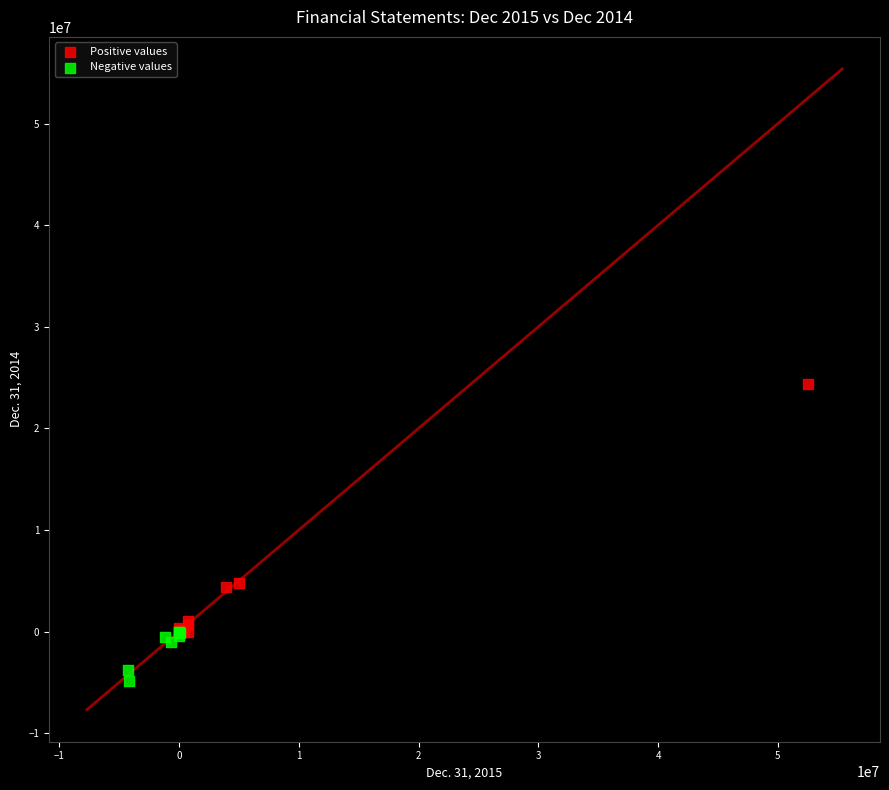

Which series contains the highest Y value?

Positive values